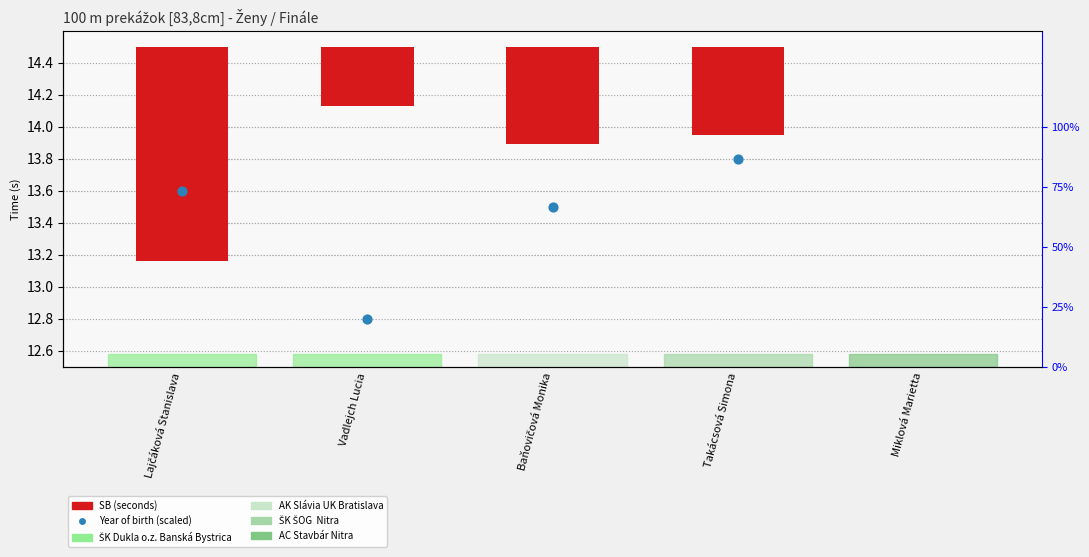

Which series has the largest Y range (max minus min)?

Year of birth (scaled)